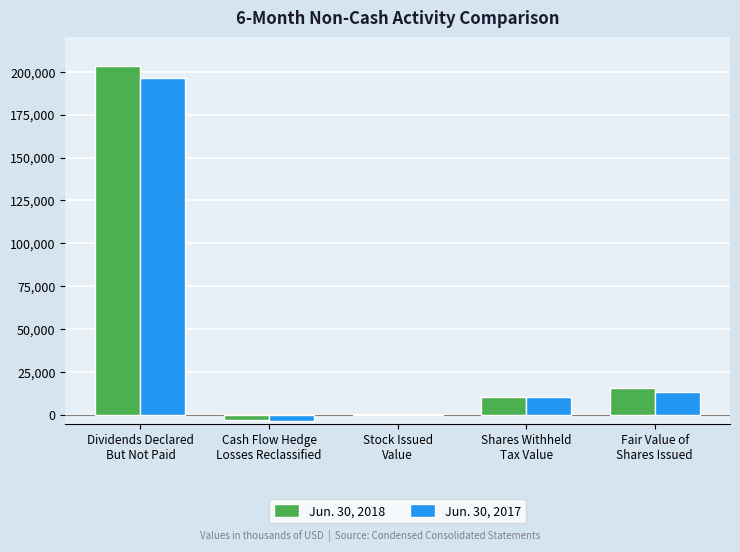

How many categories are shown in the chart?

5